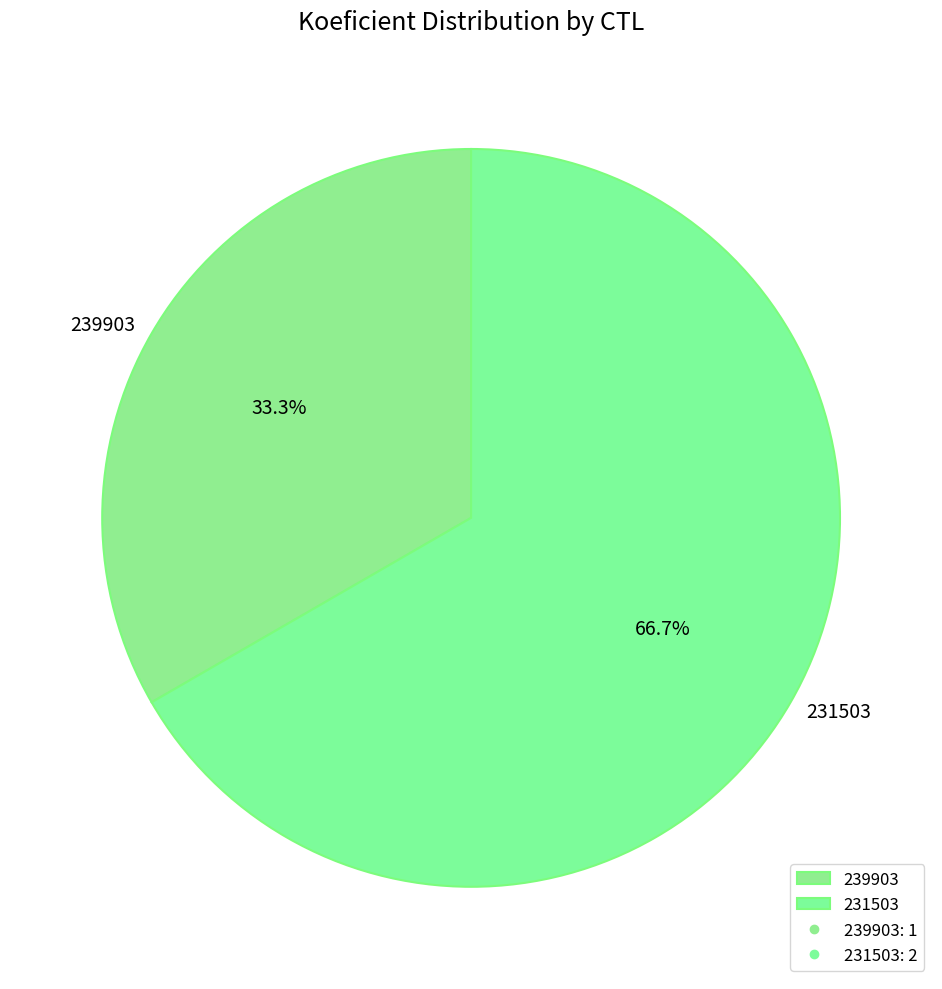

What is the total percentage of 231503 and 239903?

100.0%